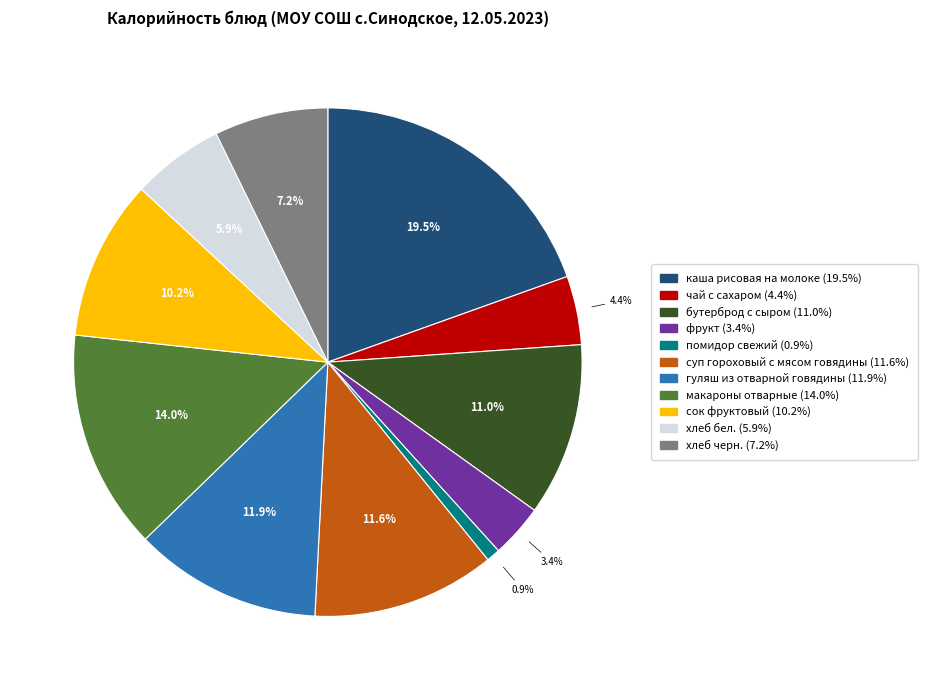

Which slice is the largest?

каша рисовая на молоке